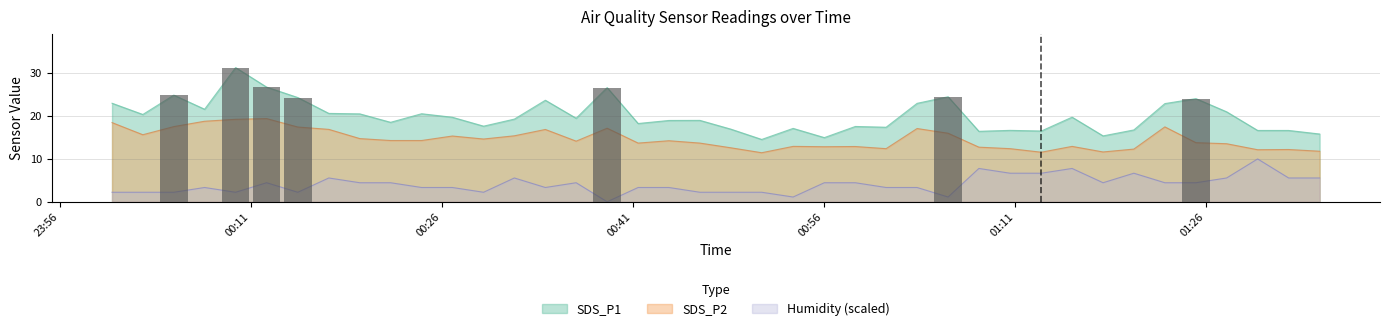

How many data points in SDS_P1 are above 19?

21